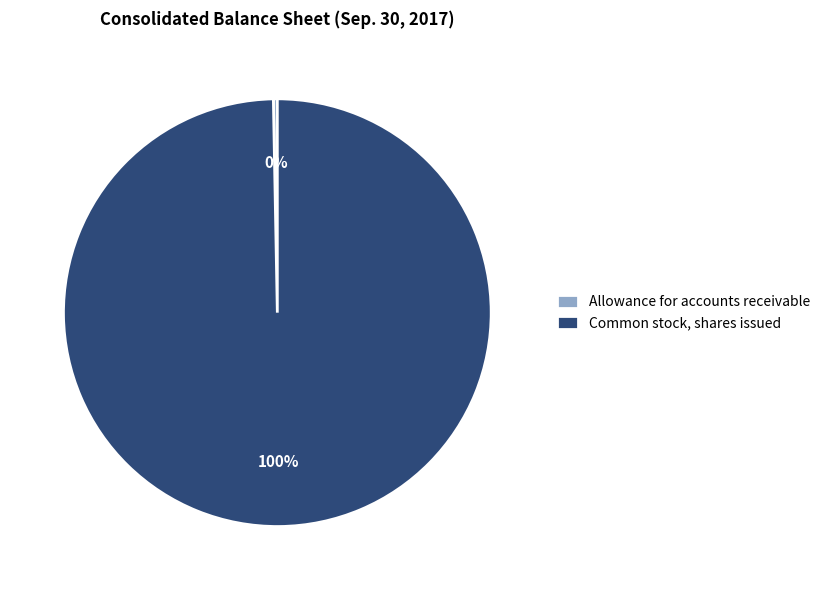

Is it true that Common stock, shares issued is 100% of the pie?

True